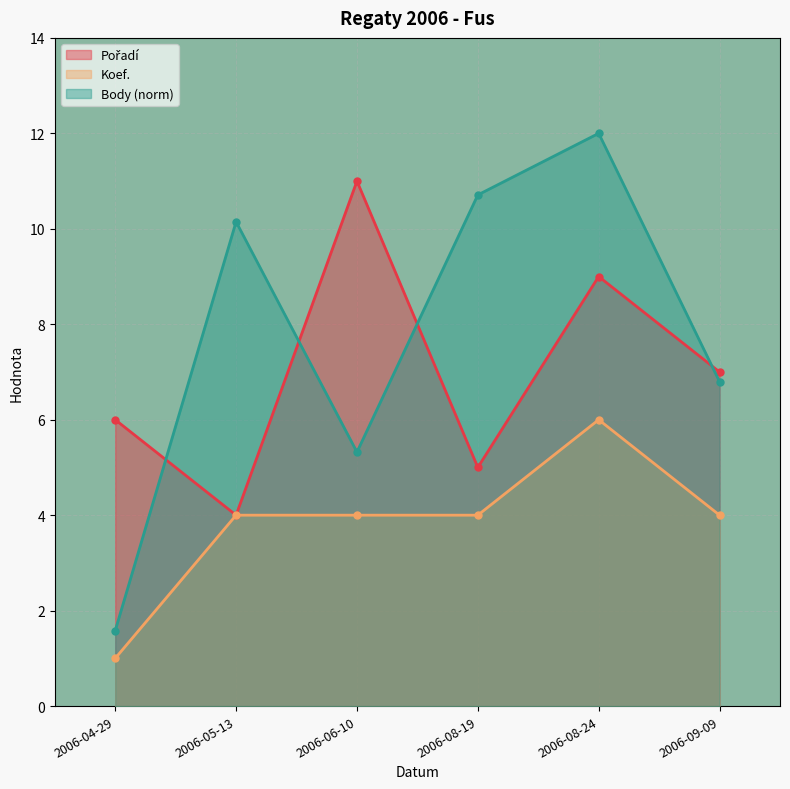

Rank the series at 2006-08-19 from lowest to highest value.

Koef., Pořadí, Body